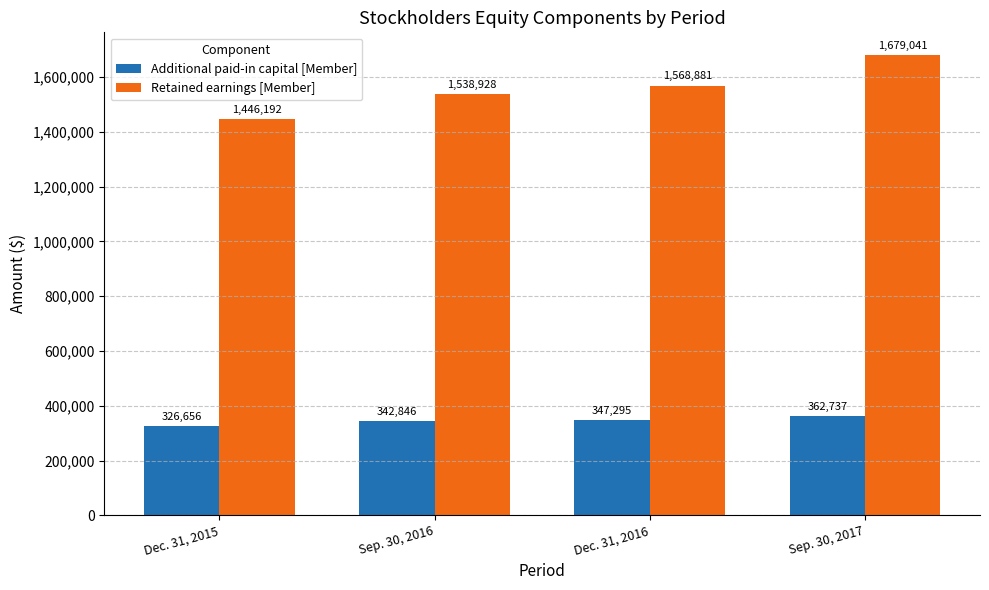

Reading right to left, what are all the values shown in this chart?

Additional paid-in capital [Member]: 362737	347295	342846	326656
Retained earnings [Member]: 1679041	1568881	1538928	1446192